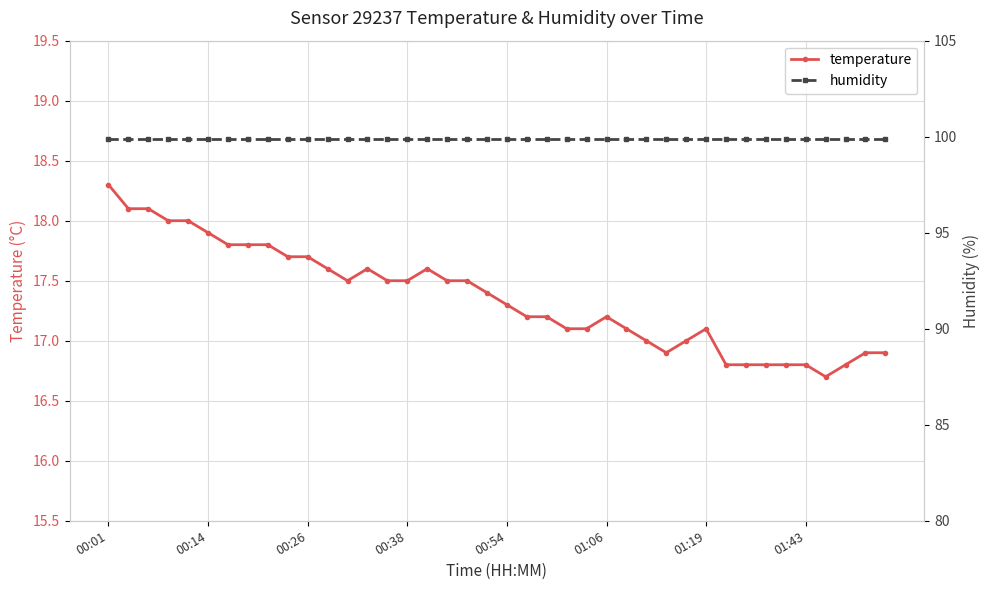

At how many categories does at least one series exceed 21?

40